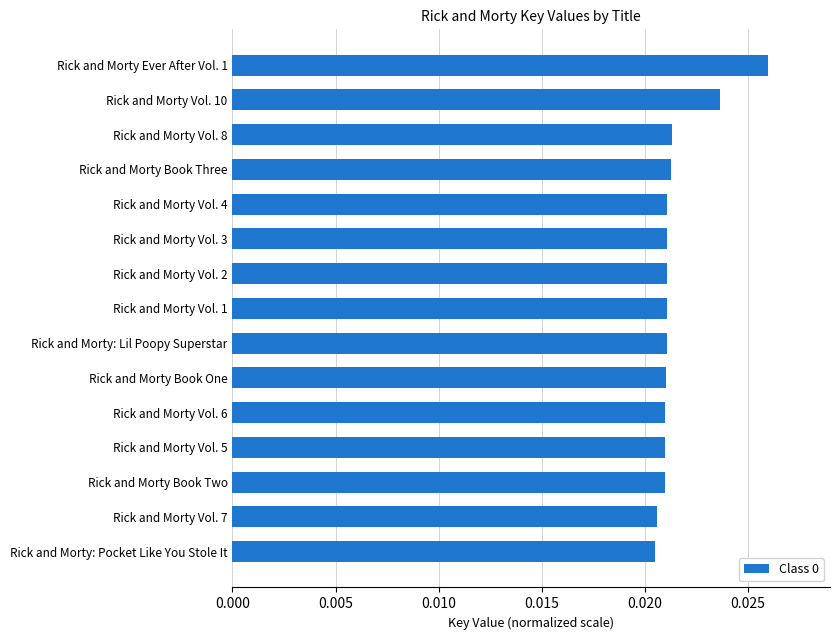

Which label corresponds to the largest value in the chart?

Rick and Morty Ever After Vol. 1